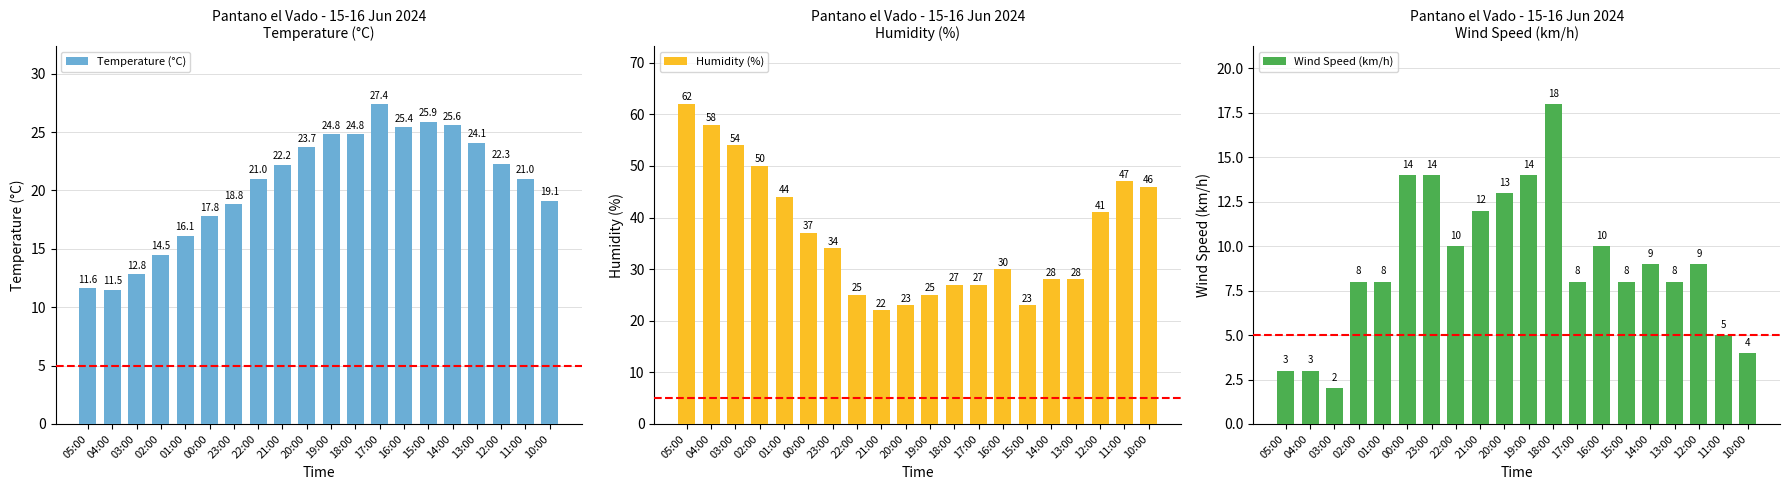

What is the difference between the highest and lowest values at 17:00?

19.4